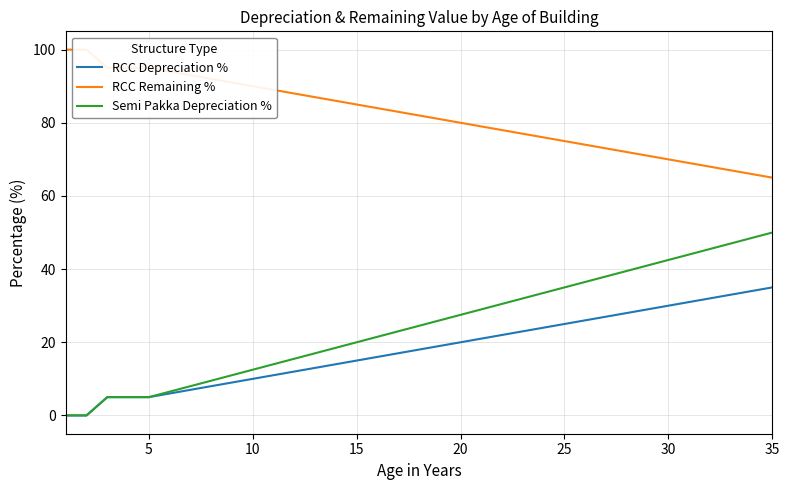

Reading right to left, list all the values displayed in this chart.

RCC Depreciation %: 35.0	34.0	33.0	32.0	31.0	30.0	29.0	28.0	27.0	26.0	25.0	24.0	23.0	22.0	21.0	20.0	19.0	18.0	17.0	16.0	15.0	14.0	13.0	12.0	11.0	10.0	9.0	8.0	7.0	6.0	5.0	5.0	5.0	0.0	0.0
RCC Remaining %: 65.0	66.0	67.0	68.0	69.0	70.0	71.0	72.0	73.0	74.0	75.0	76.0	77.0	78.0	79.0	80.0	81.0	82.0	83.0	84.0	85.0	86.0	87.0	88.0	89.0	90.0	91.0	92.0	93.0	94.0	95.0	95.0	95.0	100.0	100.0
Semi Pakka Depreciation %: 50.0	48.5	47.0	45.5	44.0	42.5	41.0	39.5	38.0	36.5	35.0	33.5	32.0	30.5	29.0	27.5	26.0	24.5	23.0	21.5	20.0	18.5	17.0	15.5	14.0	12.5	11.0	9.5	8.0	6.5	5.0	5.0	5.0	0.0	0.0